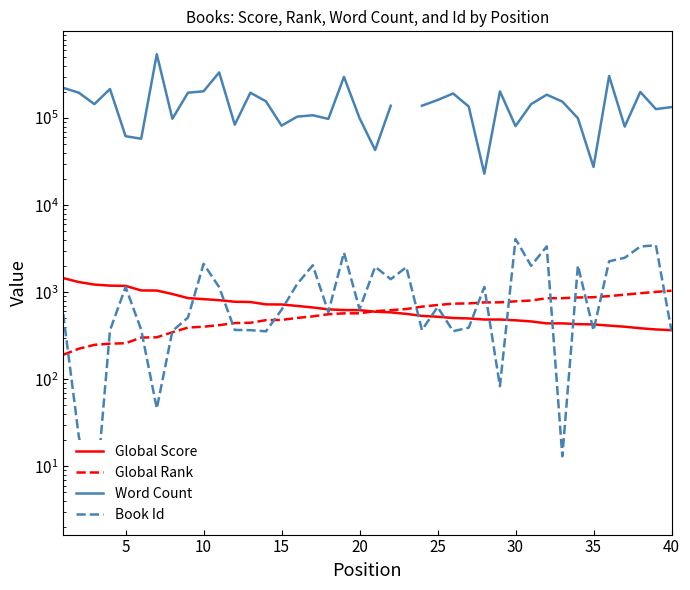

What is the difference between the maximum and second lowest values in the Book Id series?

4066.0